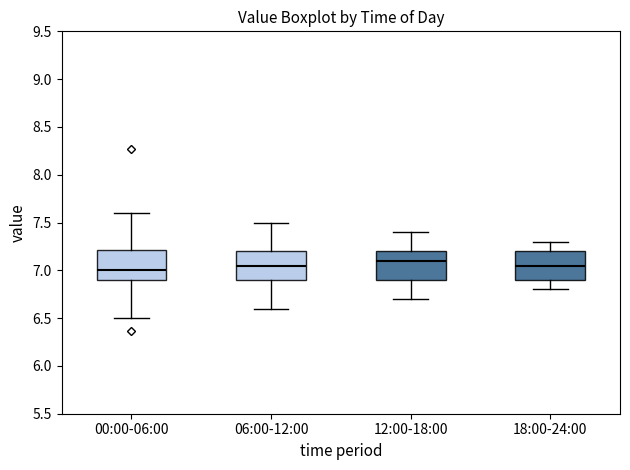

Where is the upper edge of the box for 00:00-06:00 on the y-axis? The values are not printed on the chart, so give them approximately, as read against the axis.

7.20